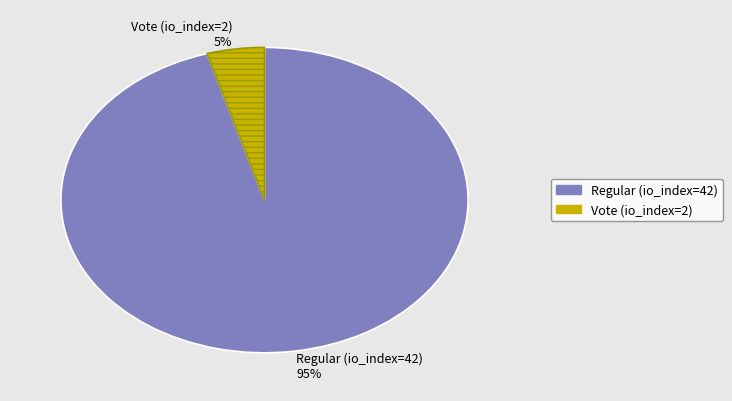

Which has a higher value, Regular (io_index=42) or Vote (io_index=2)?

Regular (io_index=42)